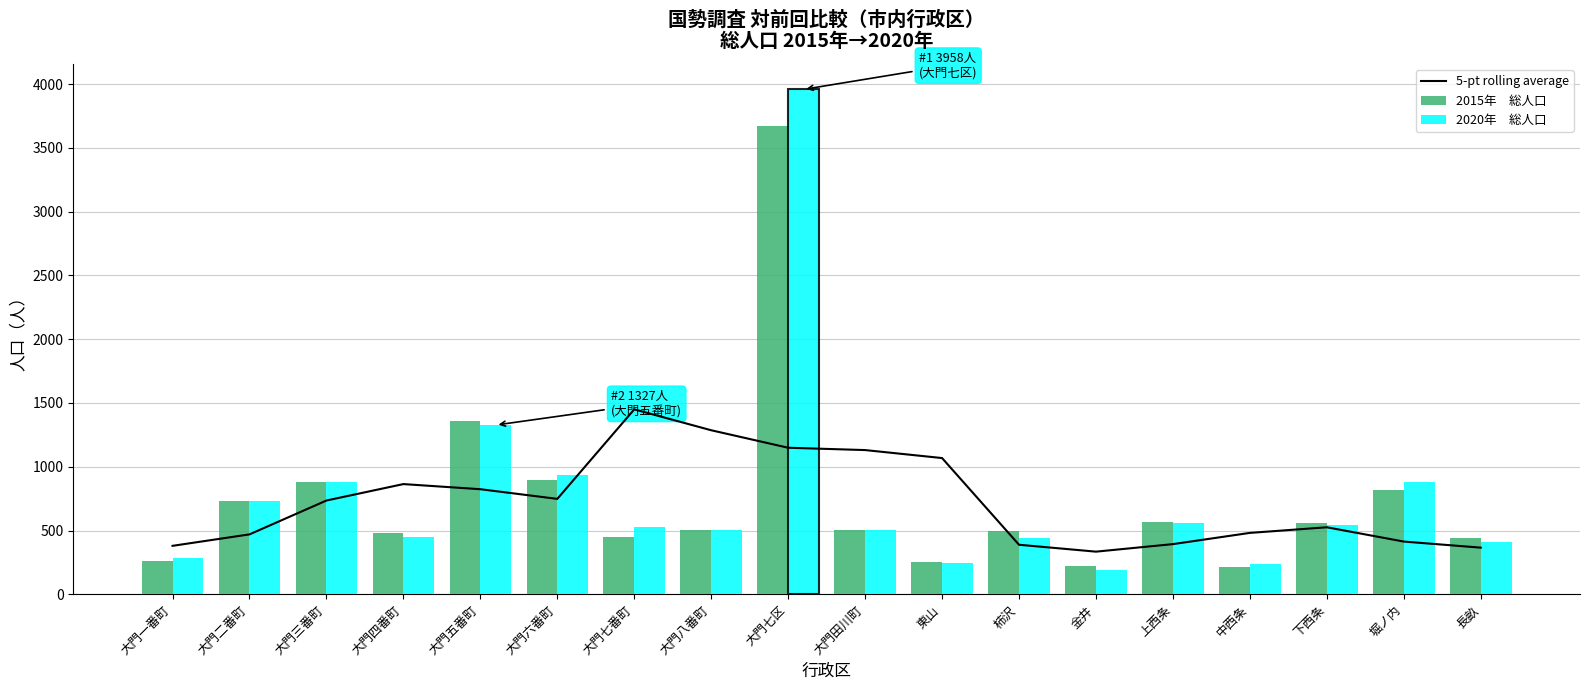

What is the difference between the 2015年　総人口 values at 柿沢 and 金井?

274.0